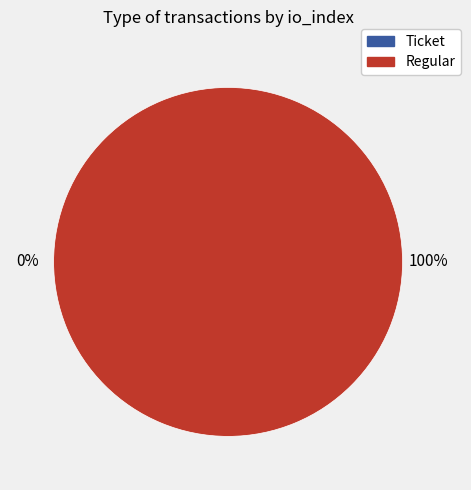

To the nearest percent, what is the difference between the largest and smallest slice percentages?

100%